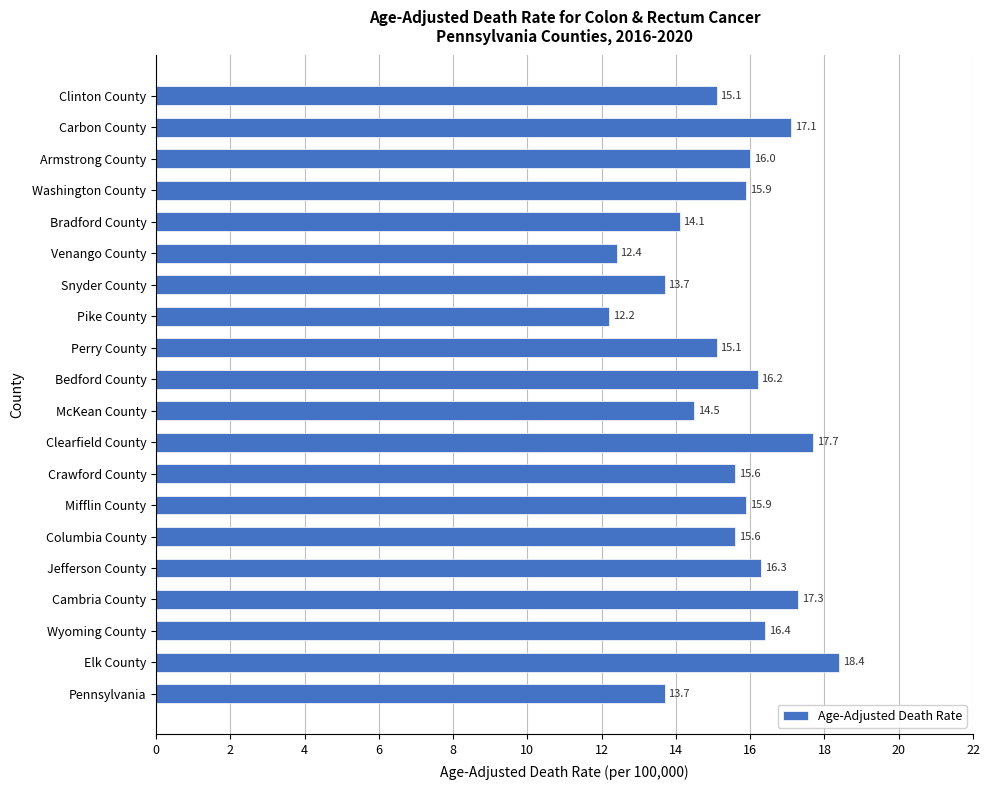

Reading bottom to top, list all the values displayed in this chart.

13.7	18.4	16.4	17.3	16.3	15.6	15.9	15.6	17.7	14.5	16.2	15.1	12.2	13.7	12.4	14.1	15.9	16.0	17.1	15.1